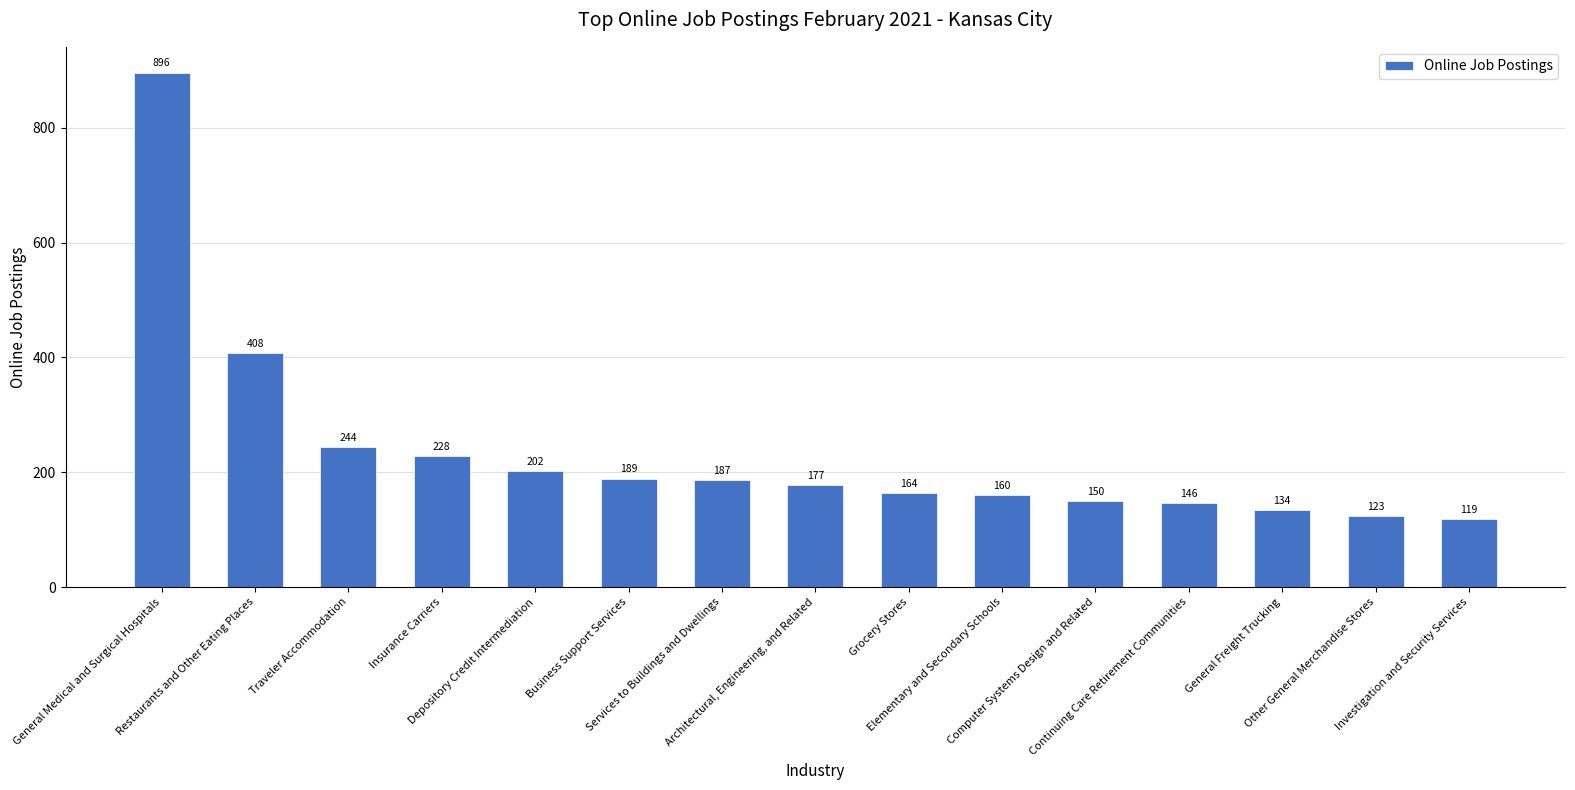

What is the sum of the values at Grocery Stores and Other General Merchandise Stores?

287